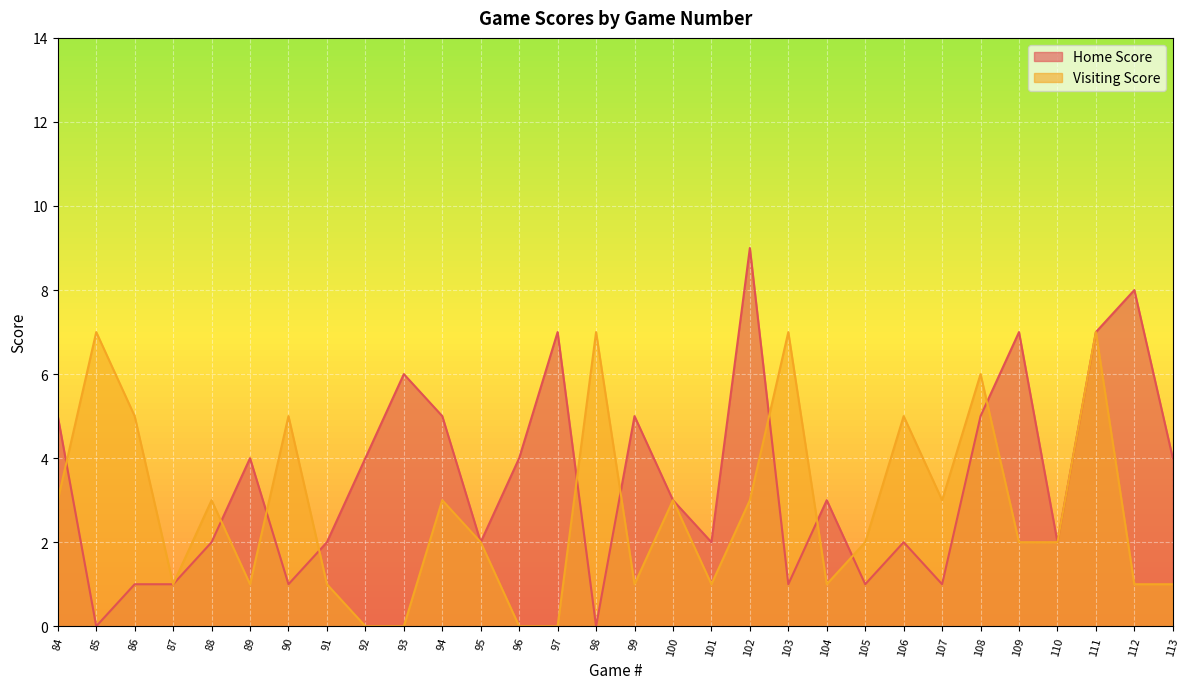

What is the difference between the maximum and minimum values in the Home Score series?

9